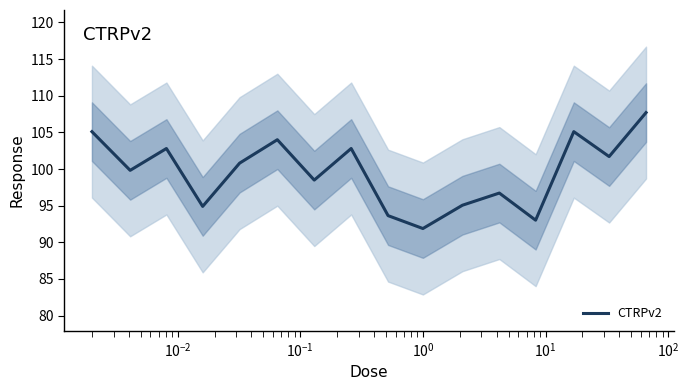

What is the minimum value for CTRPv2?

91.9